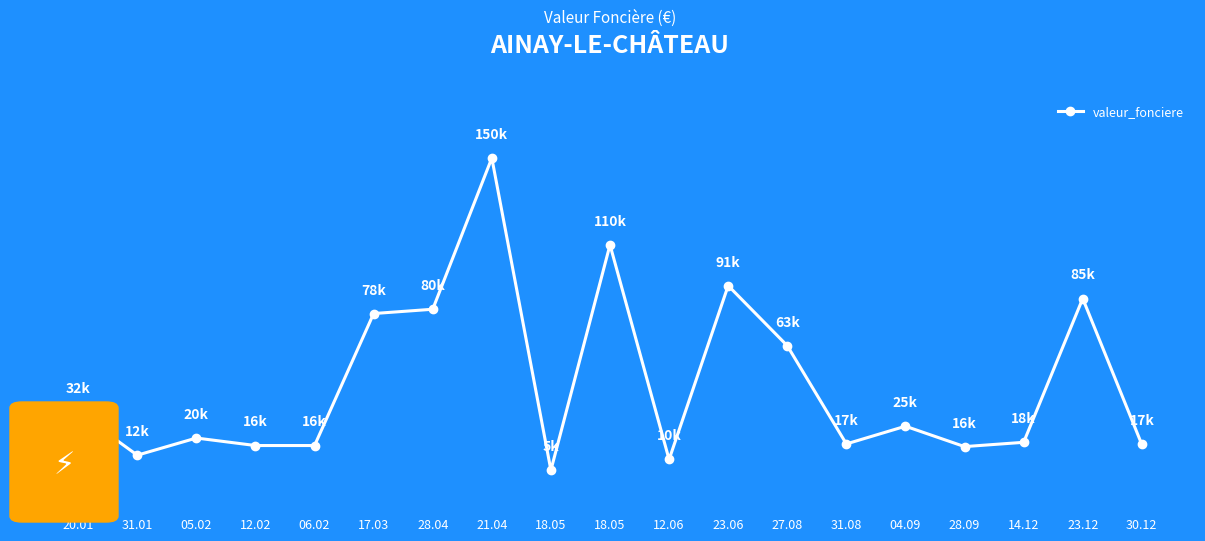

Which label corresponds to the largest value in the chart?

21.04